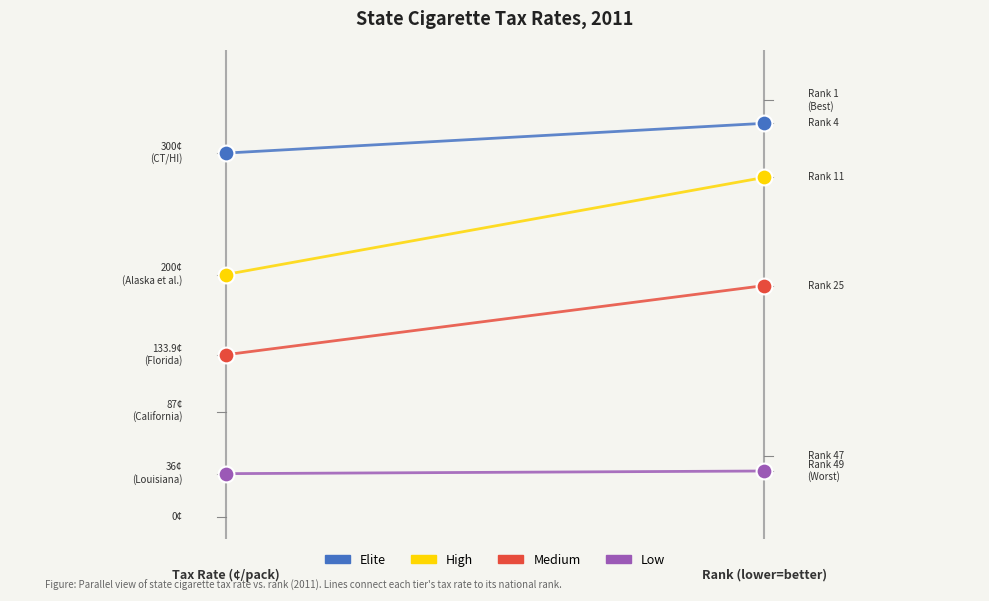

Which series contains the lowest Y value?

Low